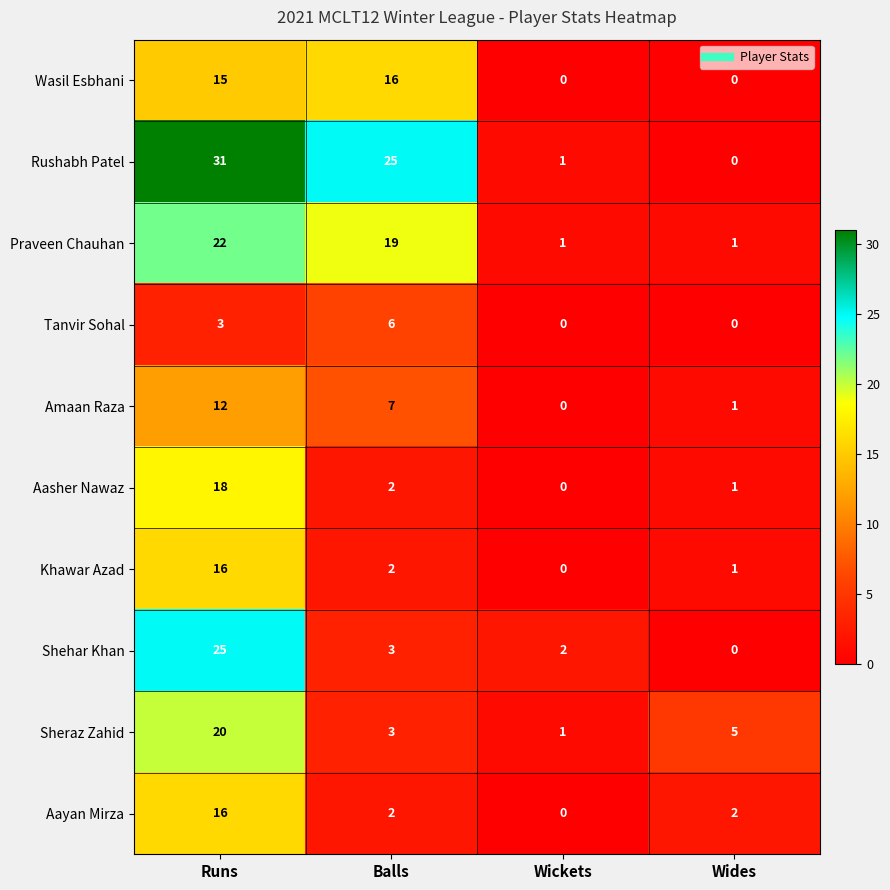

Which category has the highest value in the Sheraz Zahid series?

Runs